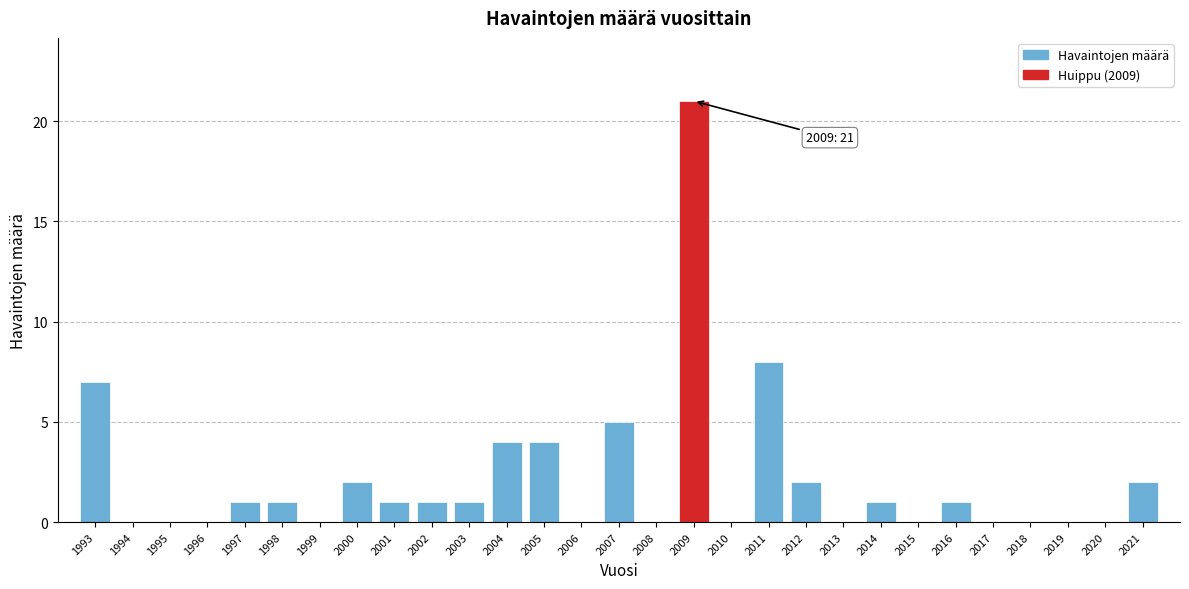

Reading left to right, list all the values displayed in this chart.

1993=7	1994=0	1995=0	1996=0	1997=1	1998=1	1999=0	2000=2	2001=1	2002=1	2003=1	2004=4	2005=4	2006=0	2007=5	2008=0	2009=21	2010=0	2011=8	2012=2	2013=0	2014=1	2015=0	2016=1	2017=0	2018=0	2019=0	2020=0	2021=2